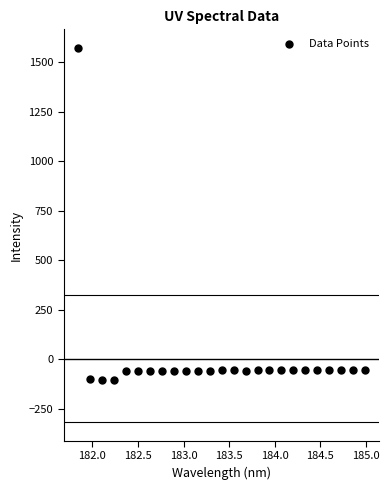

What is the range of X values (max minus min)?

3.1